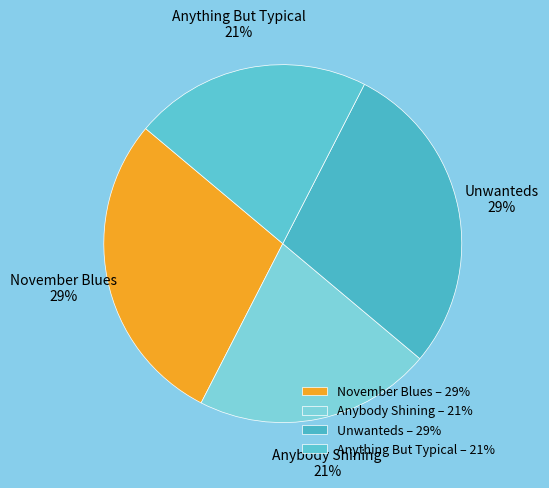

The Unwanteds slice represents 38% of the pie. True or false?

False